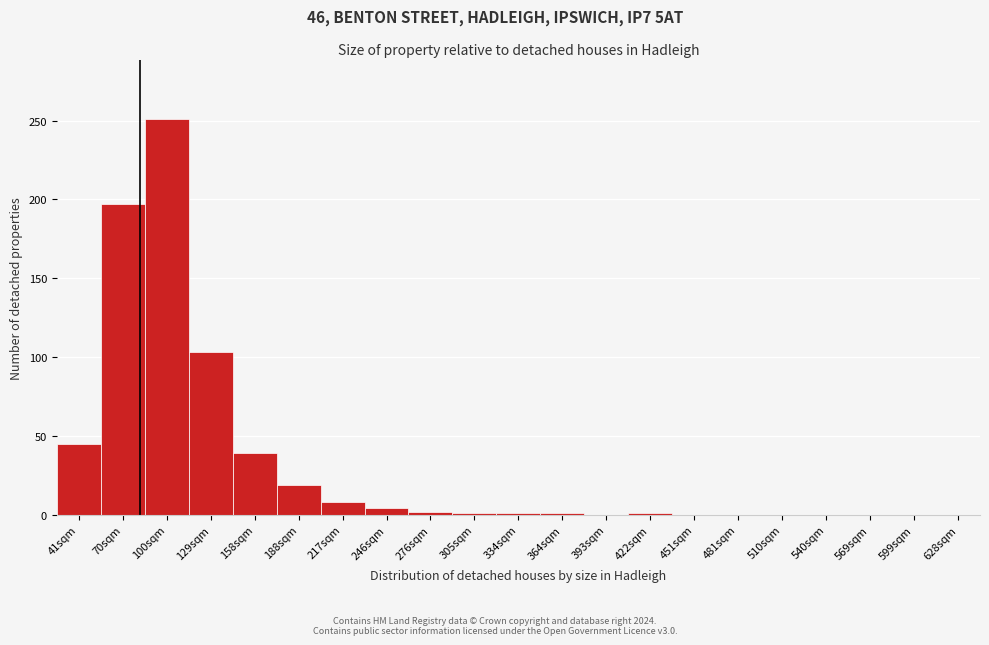

True or false: the data shows 1 at 305sqm.

True